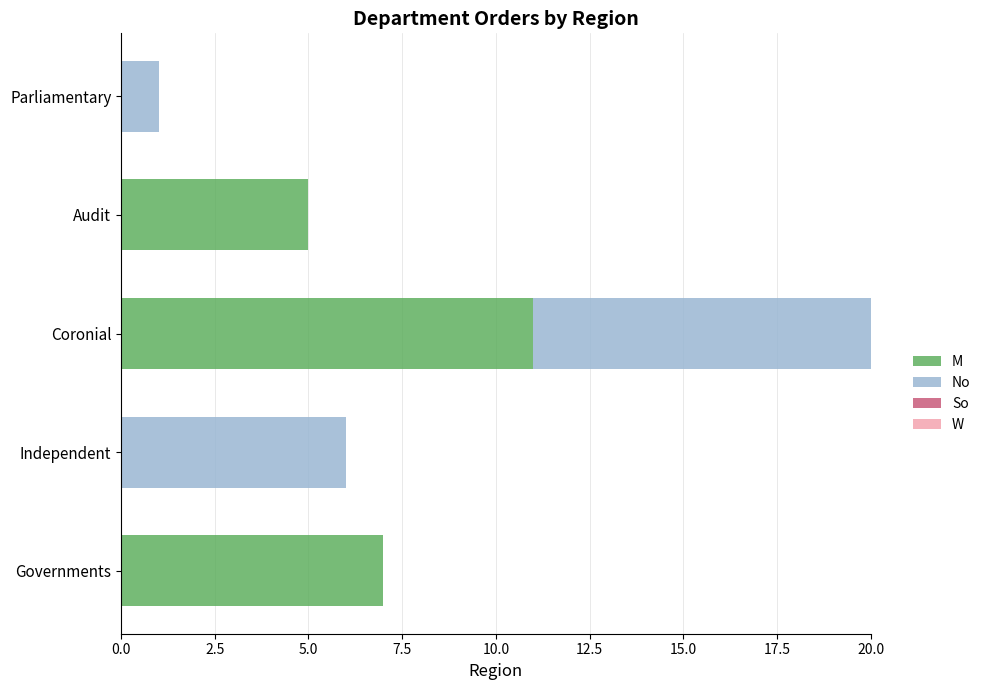

At which category is the sum across all series the highest?

Coronial